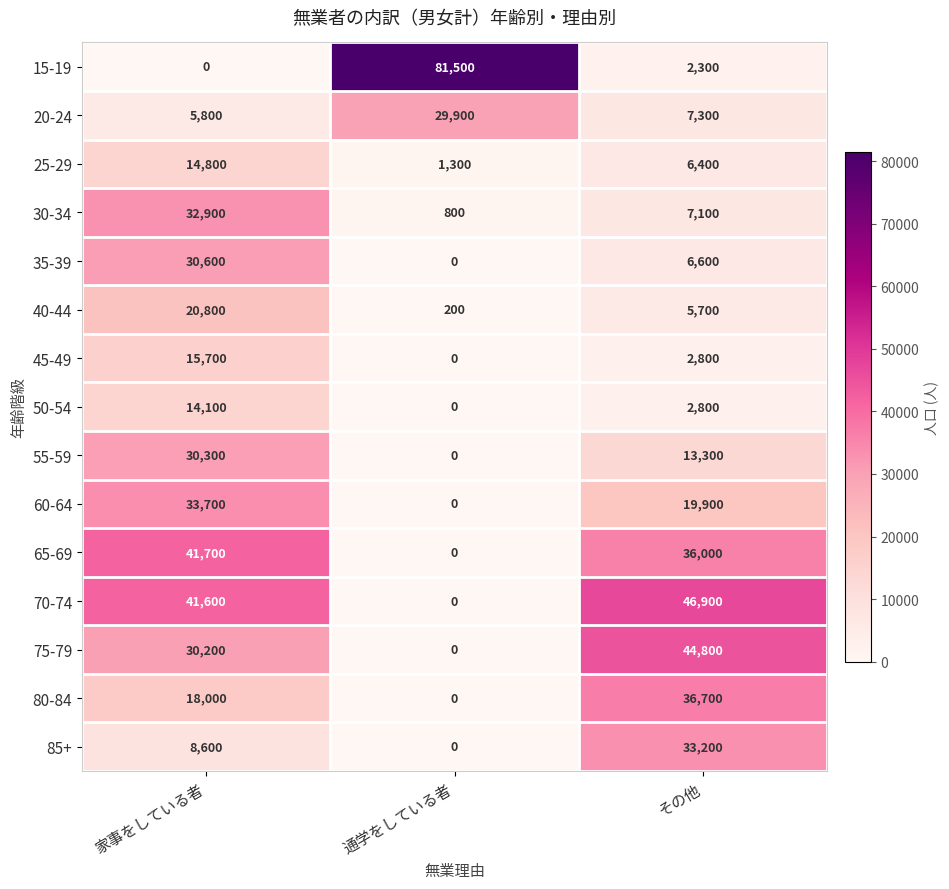

Count the 60-64 values in the range 0 to 33700.

3